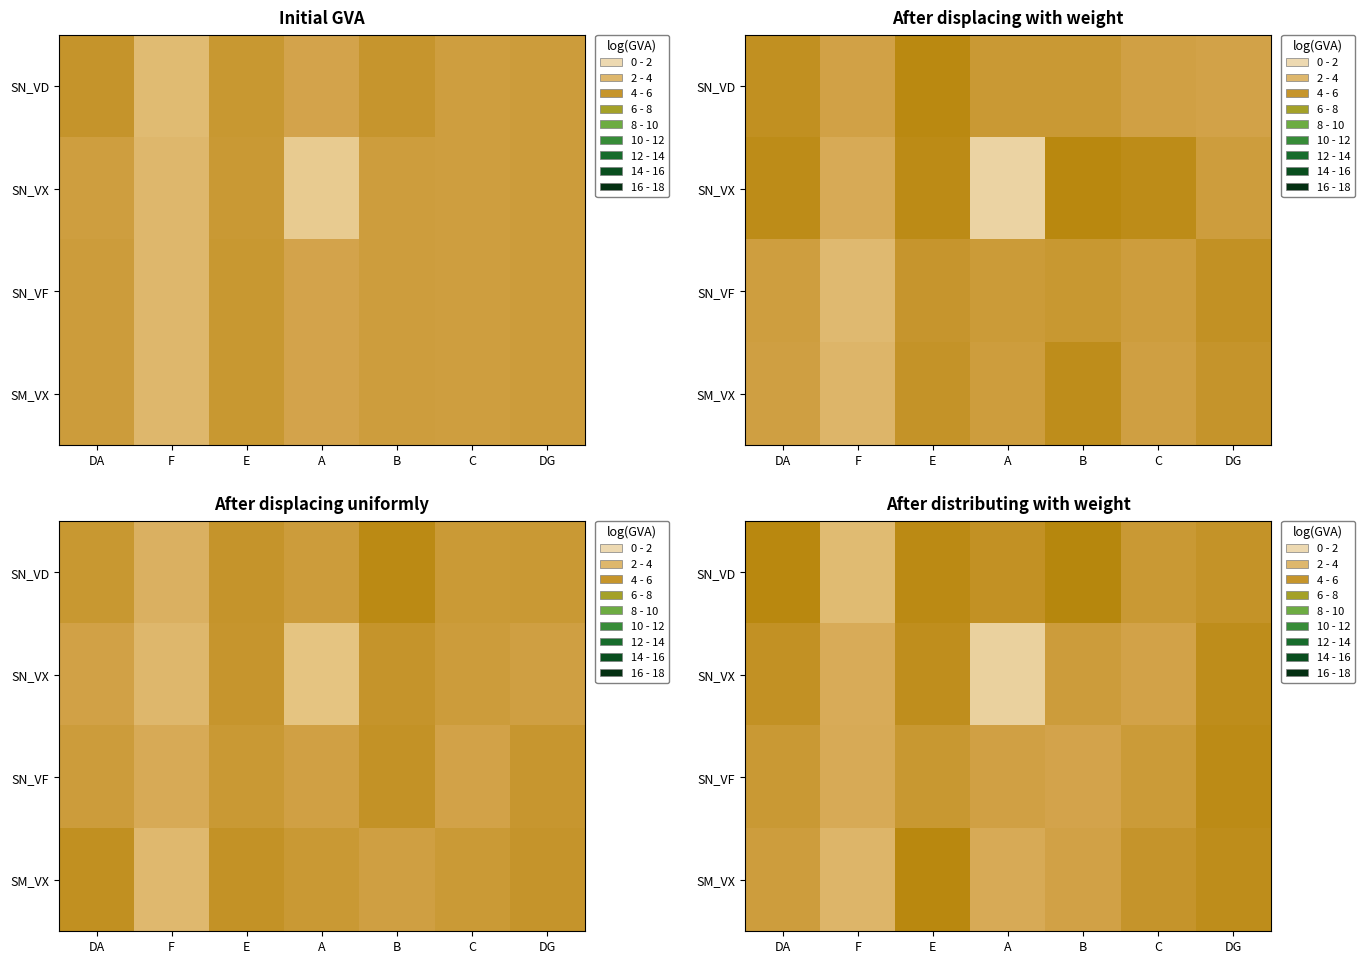

The SN_VX series shows 3.6 at F. True or false?

True